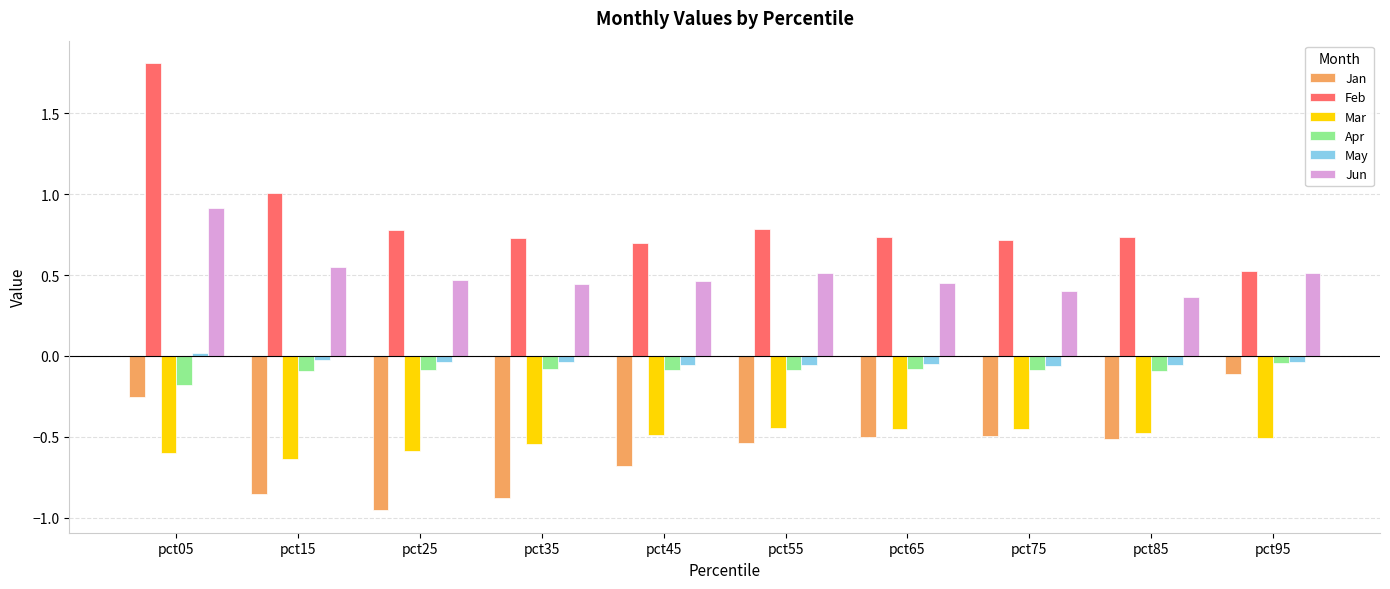

At which category is the sum across all series the highest?

pct05